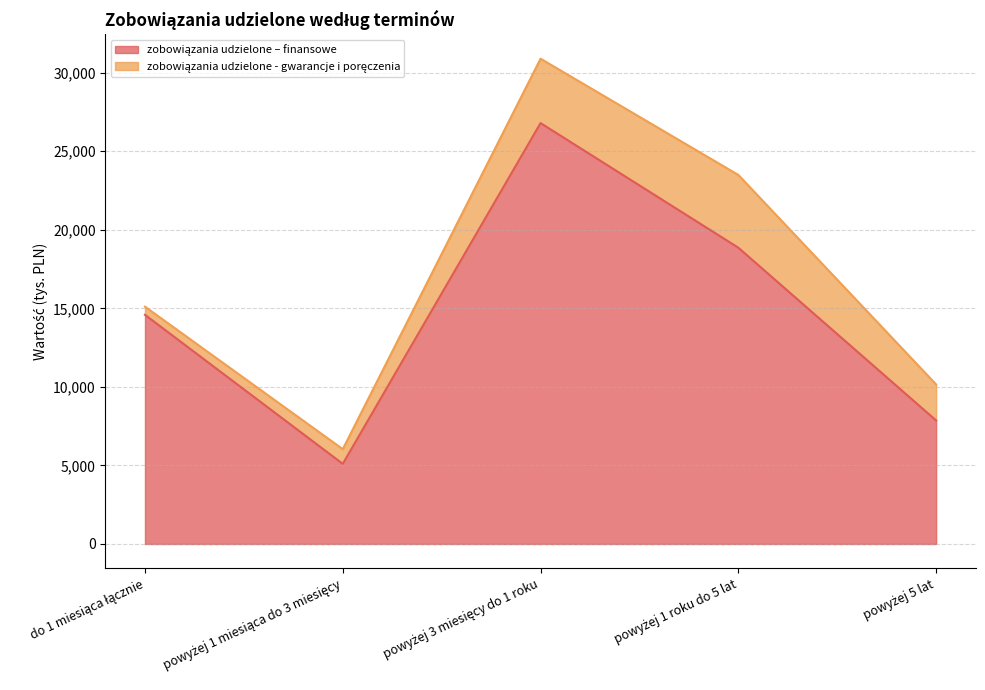

What is the change in value from do 1 miesiąca łącznie to powyżej 5 lat?

-6724